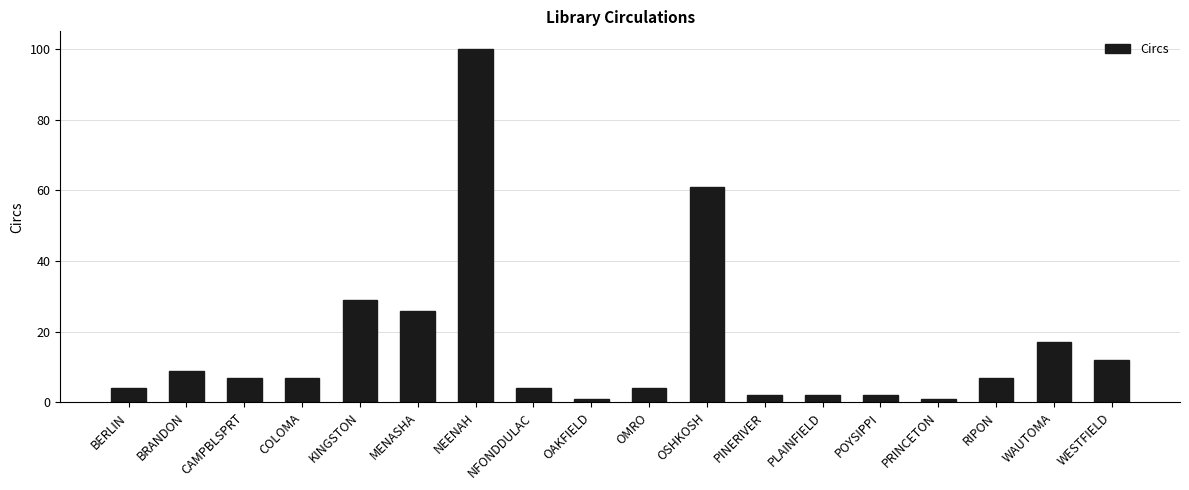

What is the label of the 1st bar from the right?

WESTFIELD